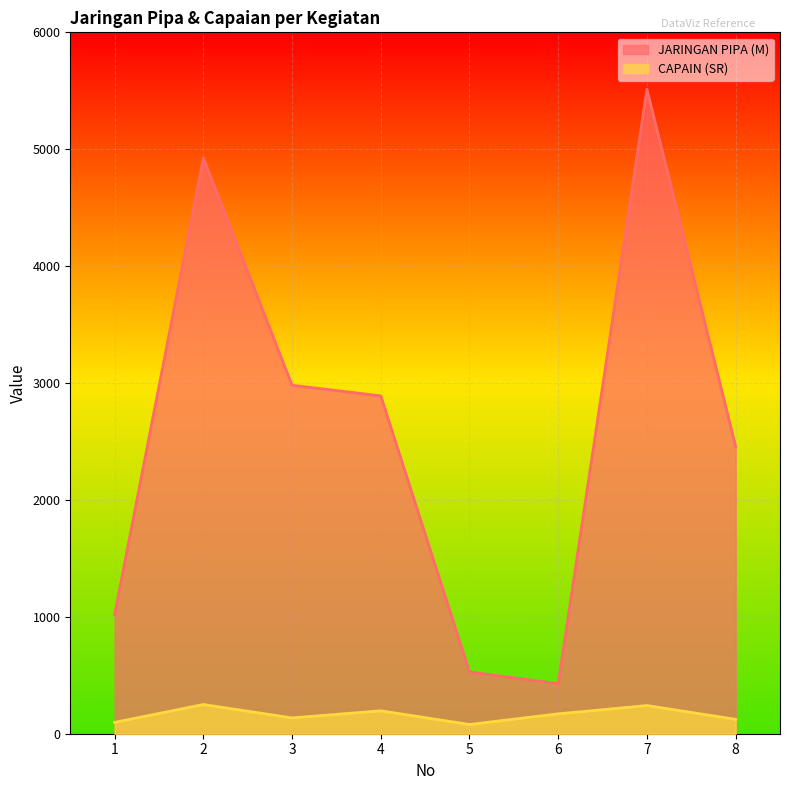

Rank the series by their maximum value, from lowest to highest.

CAPAIN (SR), JARINGAN PIPA (M)